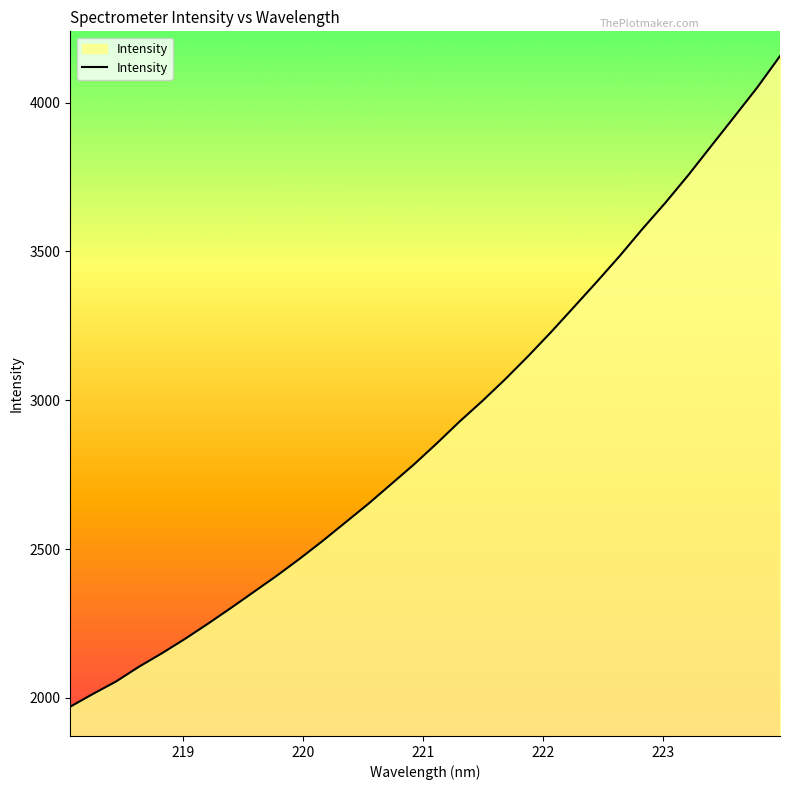

How many lines are shown in the chart?

1